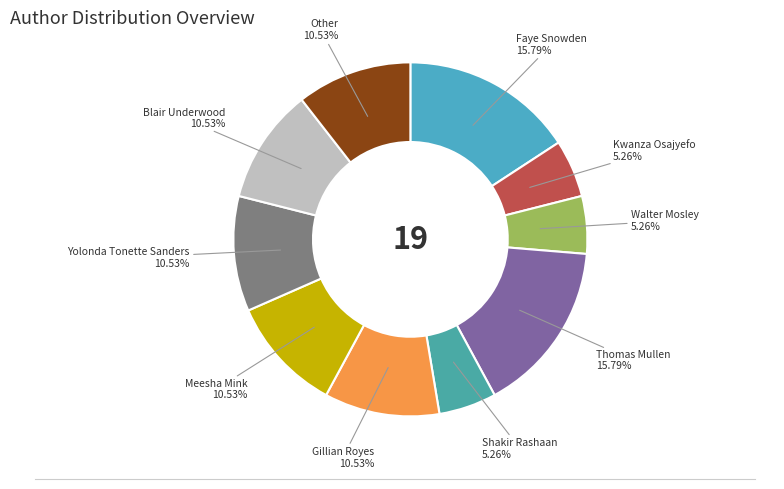

To the nearest percent, what is the average slice percentage?

10%